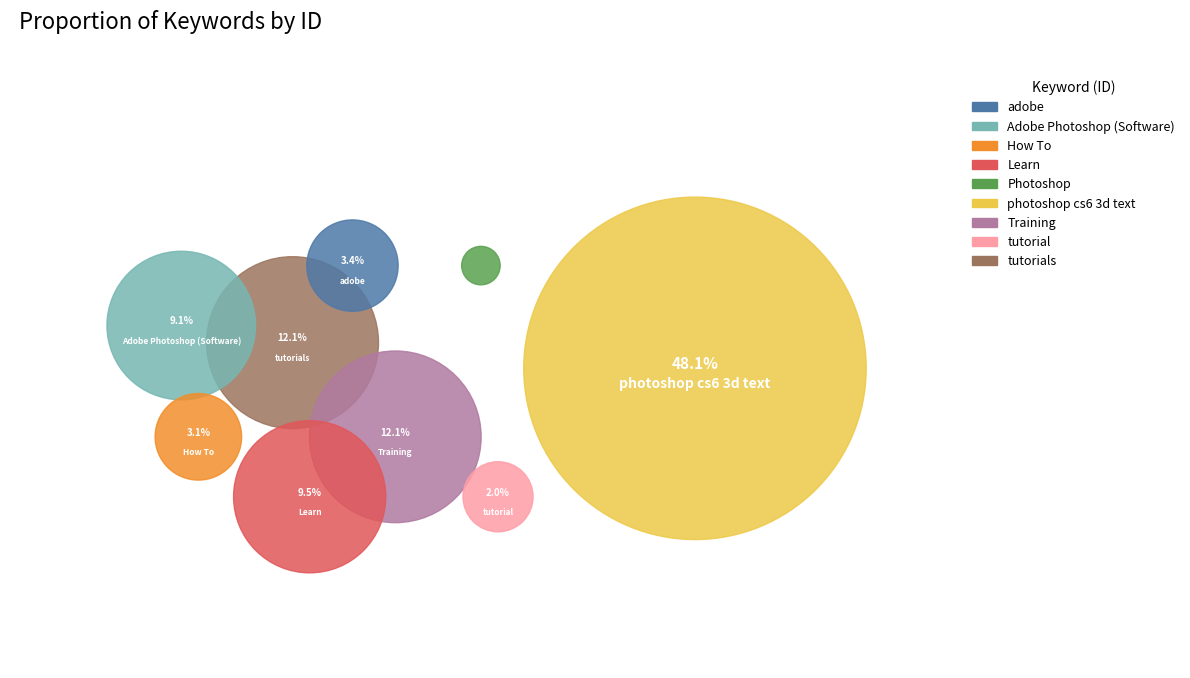

To the nearest percent, what portion does Learn represent?

10%